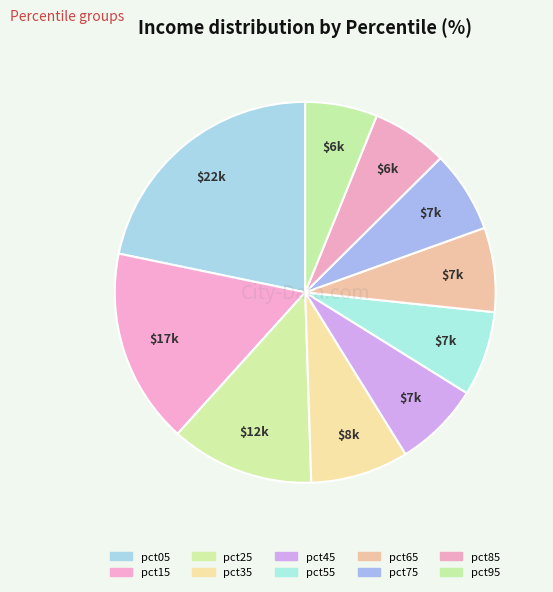

How many slices are in this pie chart?

10